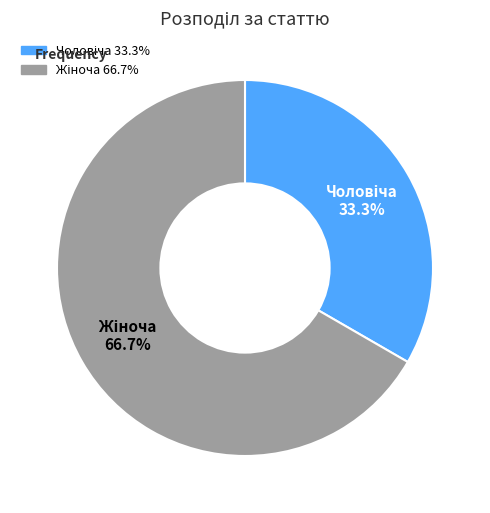

Is there any slice that represents more than half of the pie?

Yes